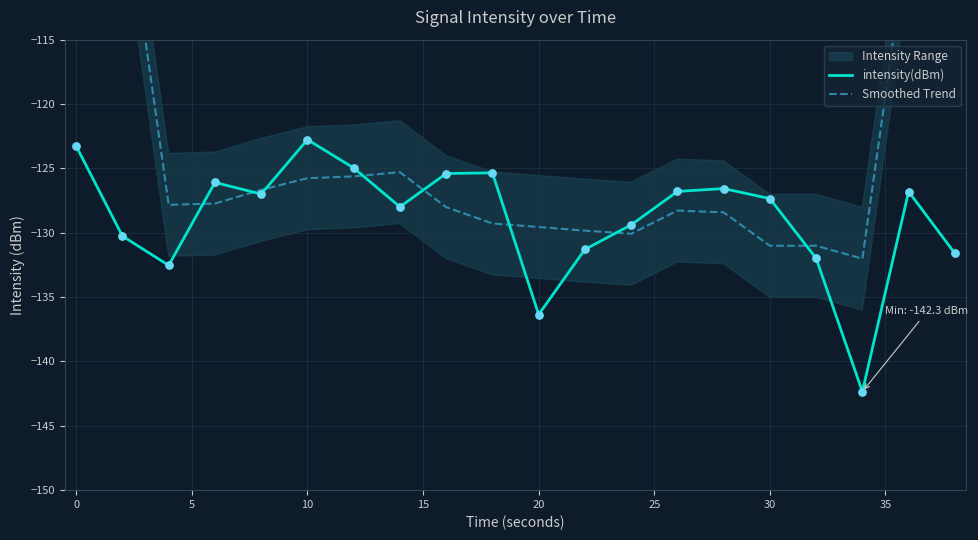

Which series reaches the maximum Y coordinate?

Smoothed Trend